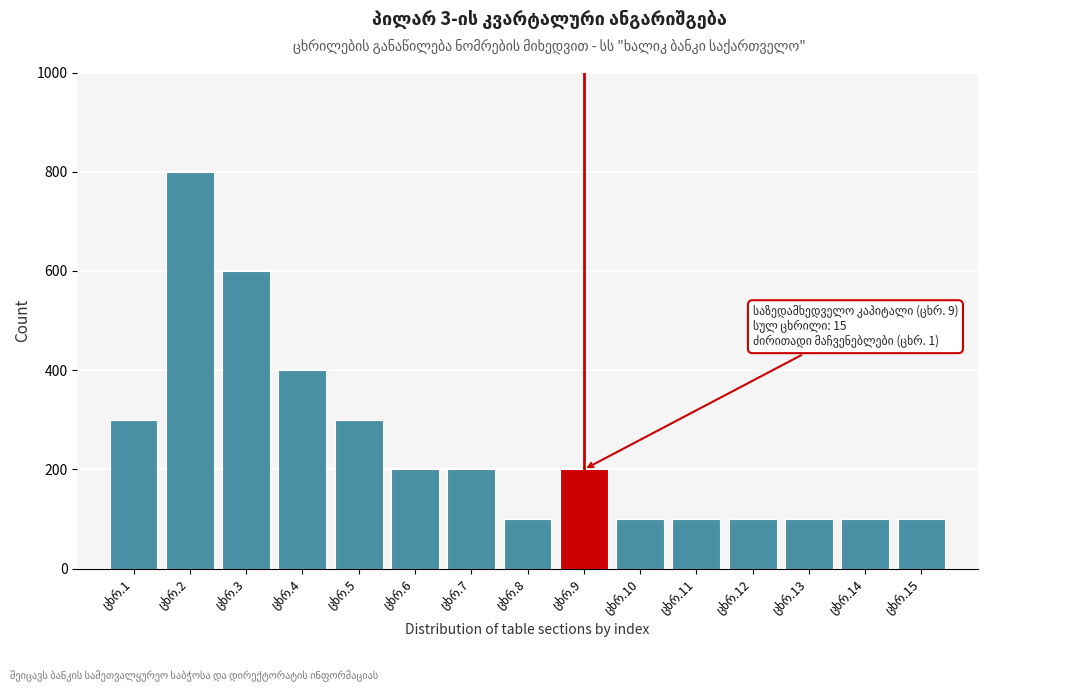

Reading left to right, what are all the values shown in this chart?

300	800	600	400	300	200	200	100	200	100	100	100	100	100	100